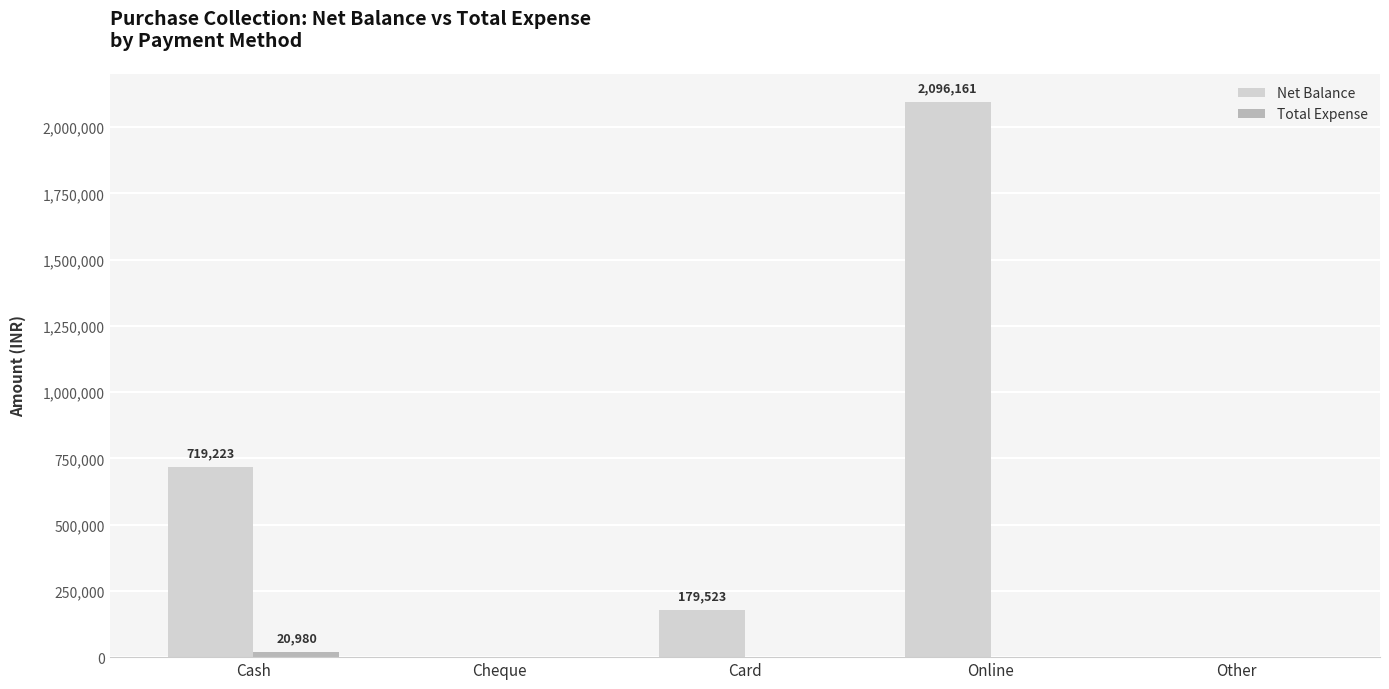

What is the total value across all series at Card?

179523